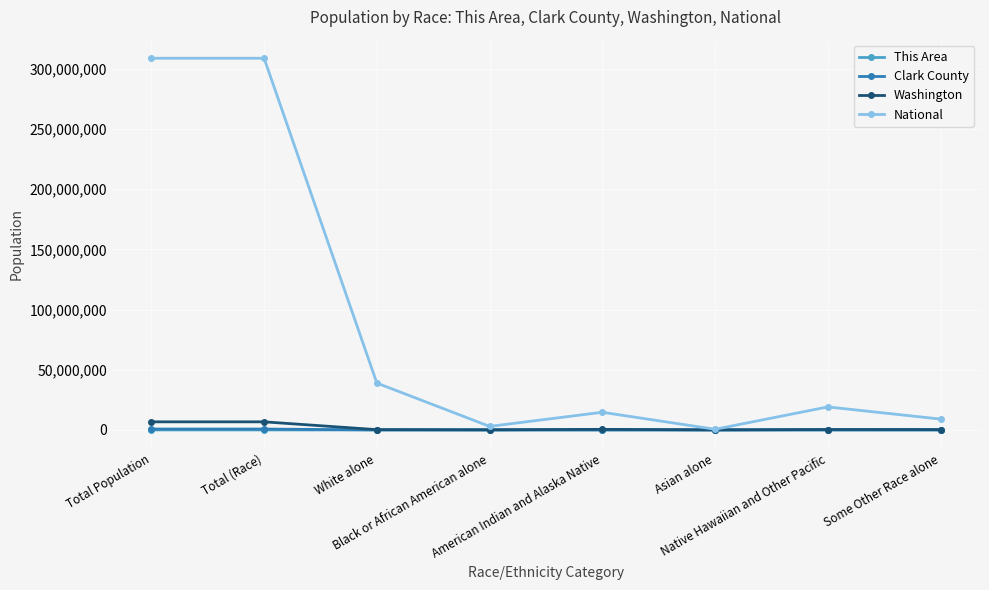

What is the average value of the Washington series?

1872157